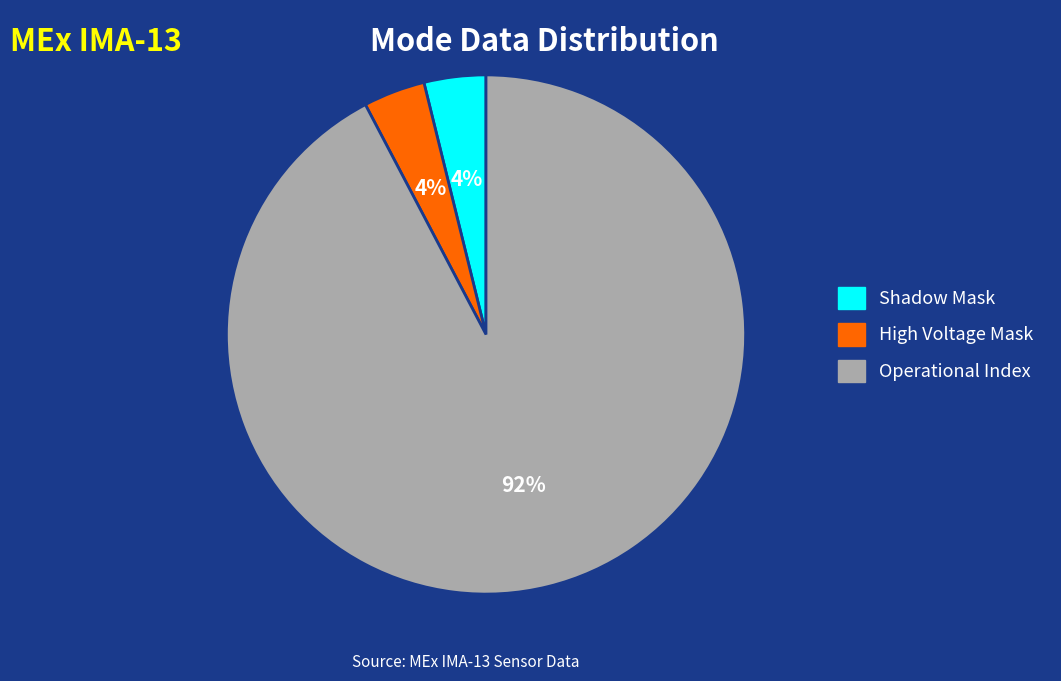

Is there any slice that represents more than half of the pie?

Yes